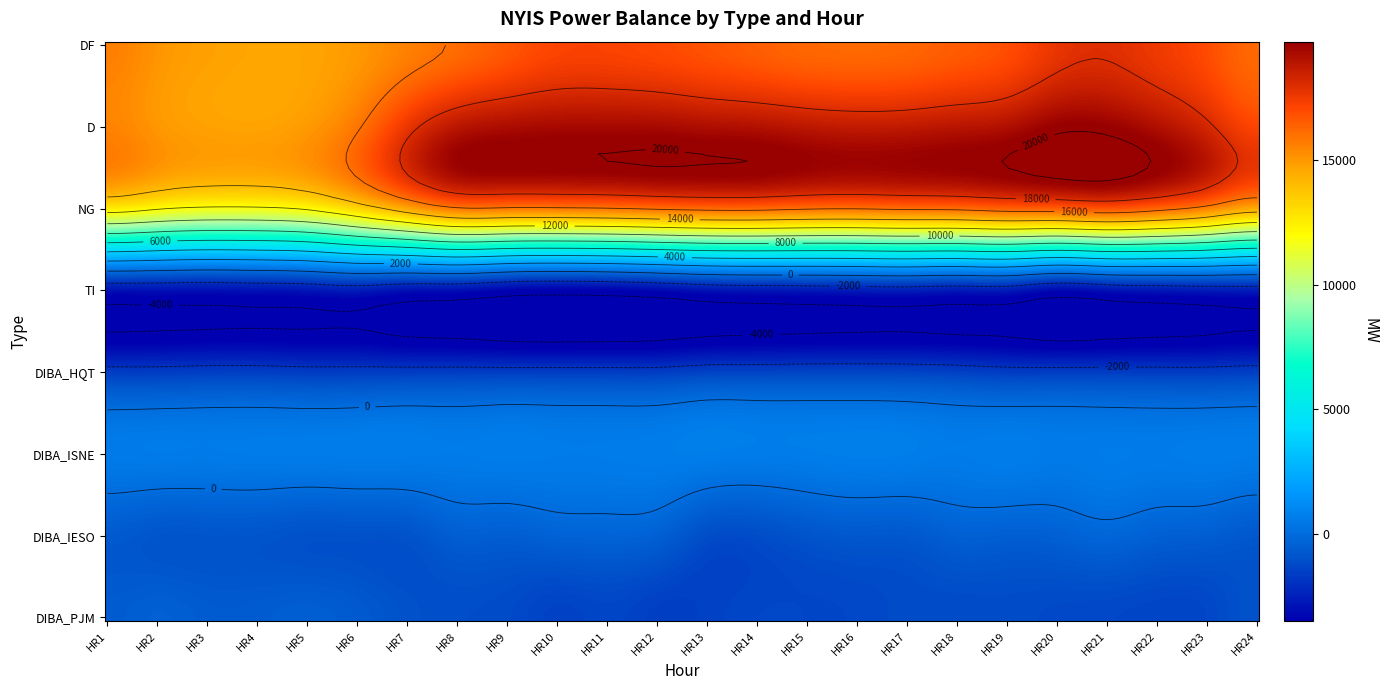

At which category is the sum across all series the highest?

HR21